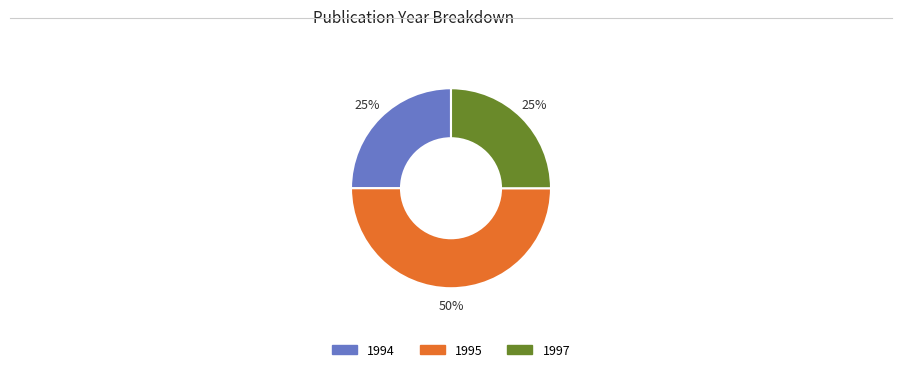

To the nearest percent, what is the average slice percentage?

33%